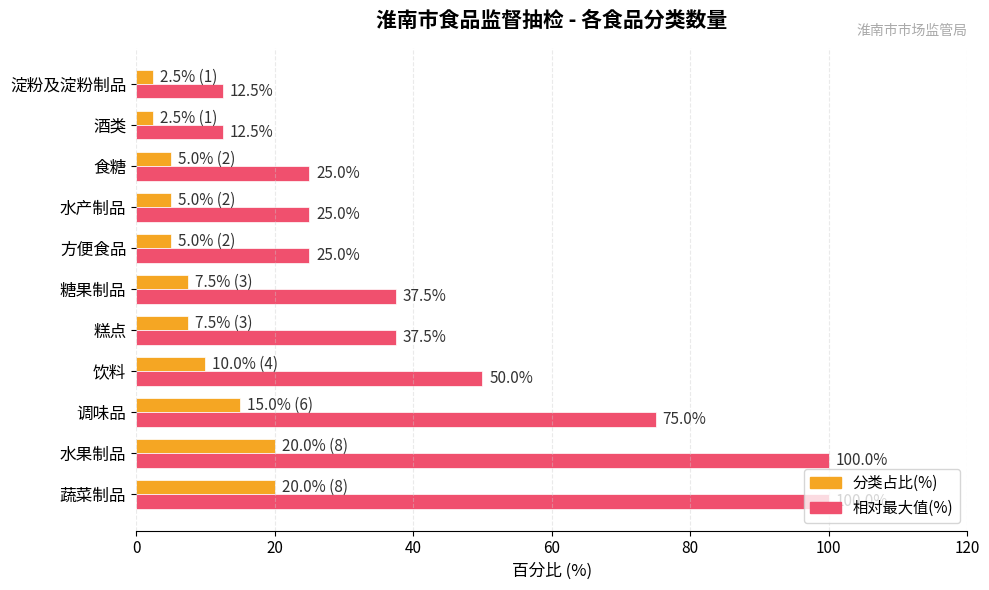

How many categories are shown in the chart?

11